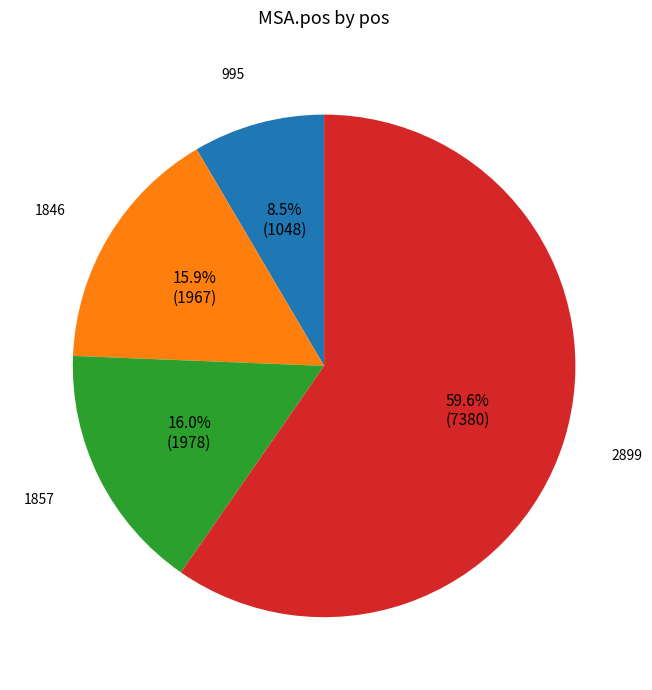

Count the number of slices in the pie.

4